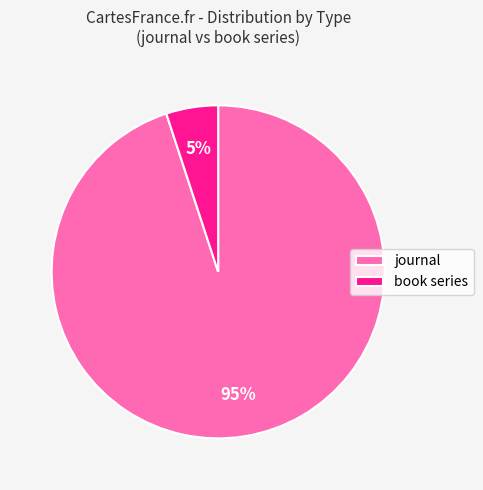

To the nearest percent, what is the difference between the largest and smallest slice percentages?

90%